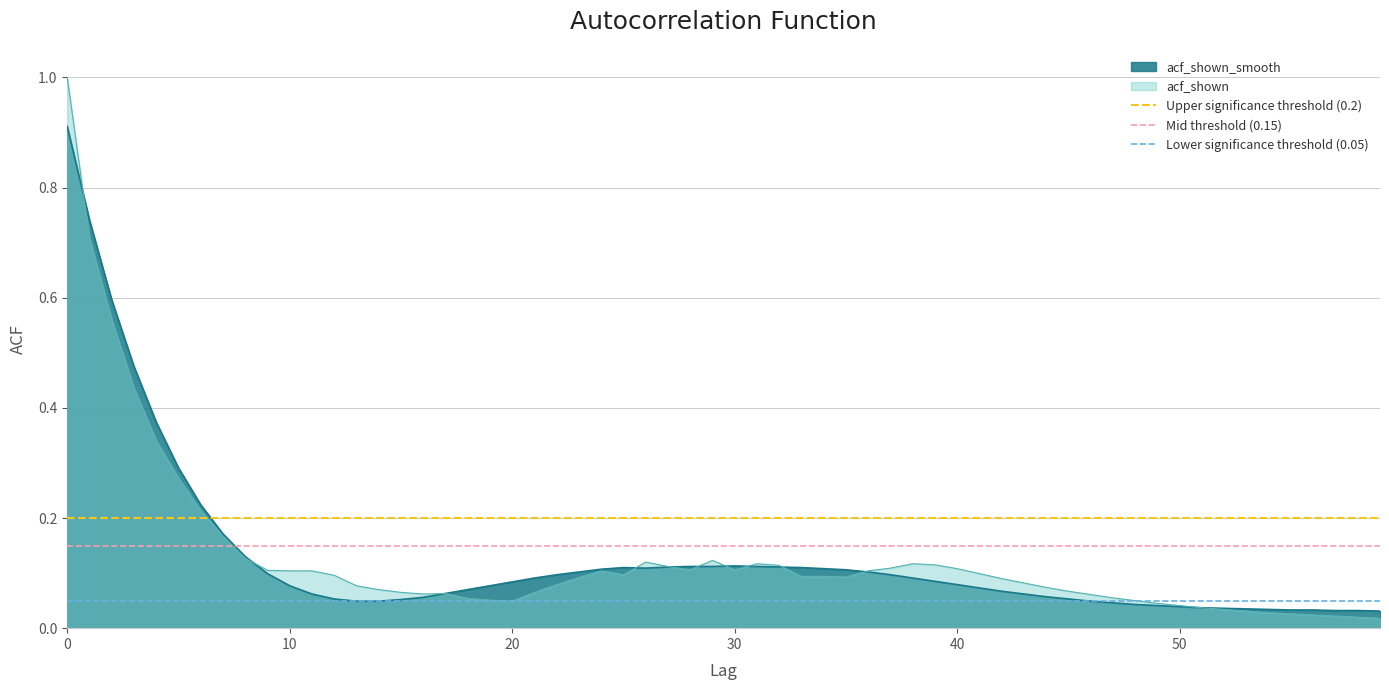

The value of Lower significance threshold (0.05) at 0 is 0.1. True or false?

True